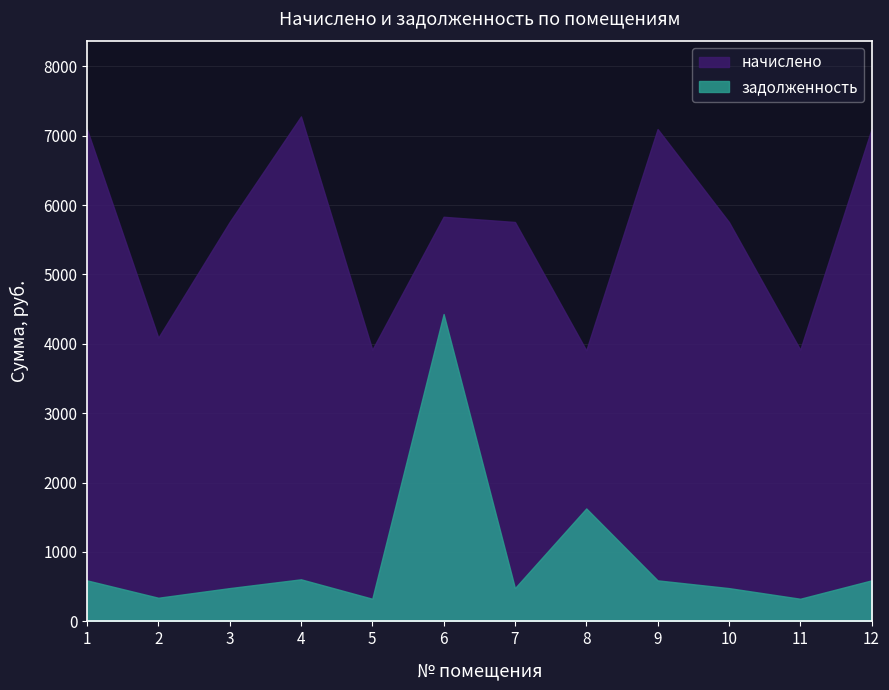

Reading right to left, list all the values displayed in this chart.

начислено: 12=7094.8	11=3915.2	10=5755.4	9=7094.8	8=3906.1	7=5755.4	6=5830.7	5=3915.2	4=7276.9	3=5755.4	2=4088.3	1=7091.3
задолженность: 12=591.2	11=326.3	10=479.6	9=591.2	8=1627.5	7=479.6	6=4429.4	5=326.3	4=606.4	3=479.6	2=340.7	1=590.9